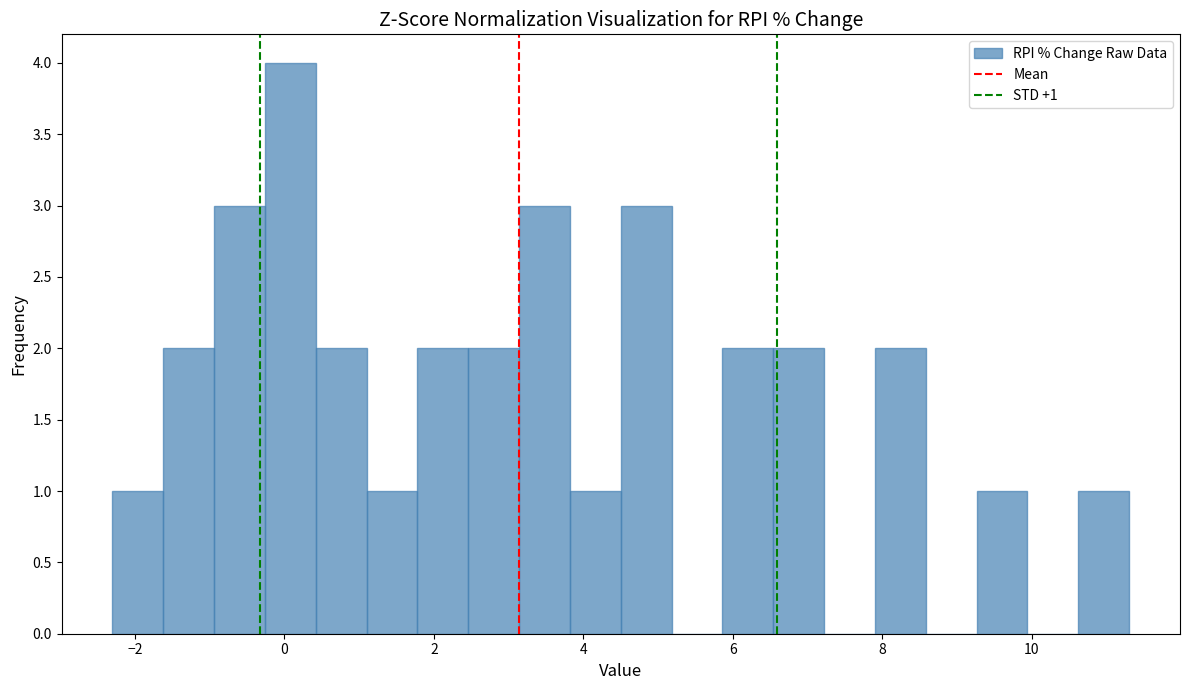

Around what value on the x-axis is the tallest bar? Give the approximate position of its centre, as read against the axis.

0.0